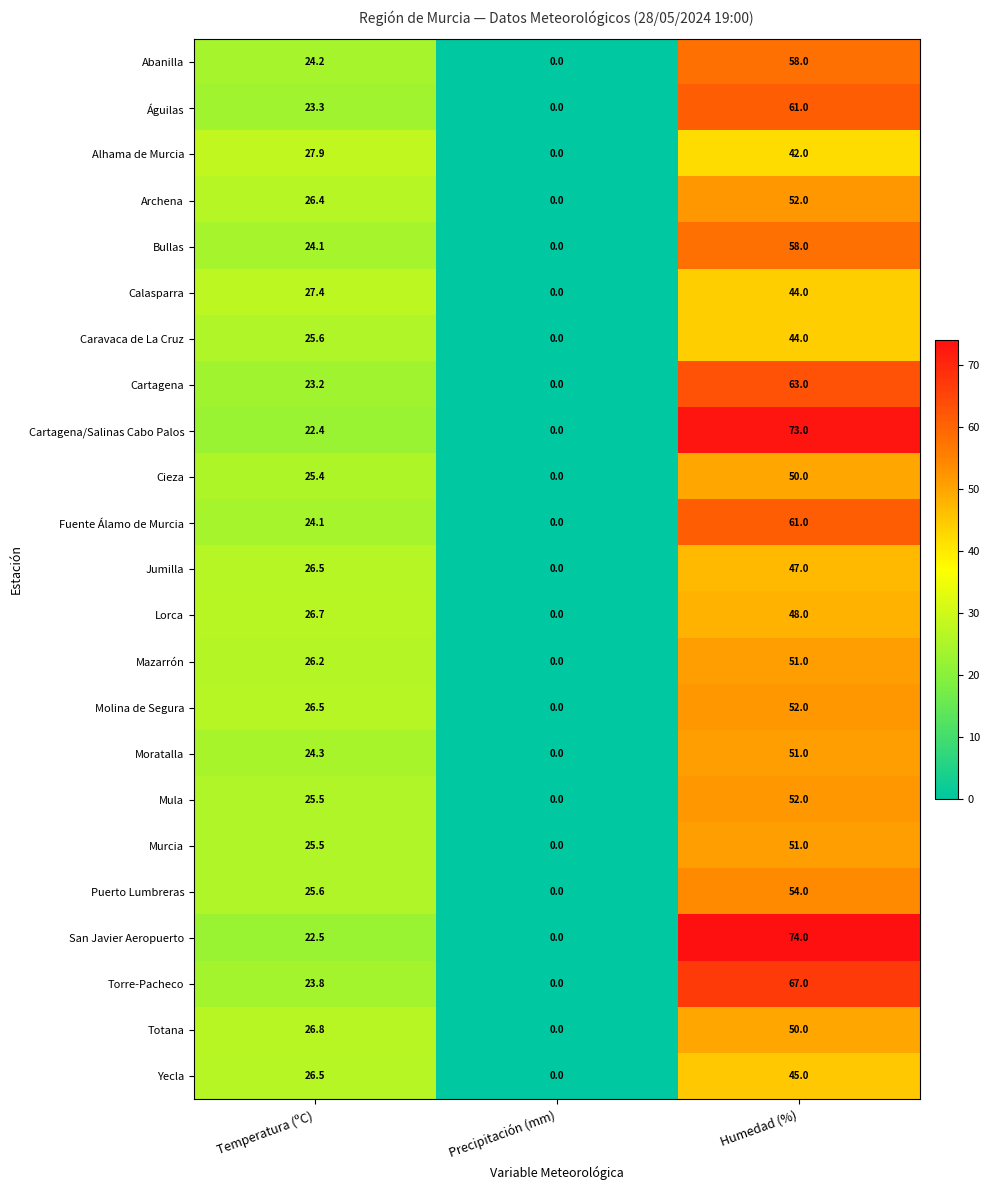

List the labels in order of Torre-Pacheco value, largest first.

Humedad (%), Temperatura (ºC), Precipitación (mm)